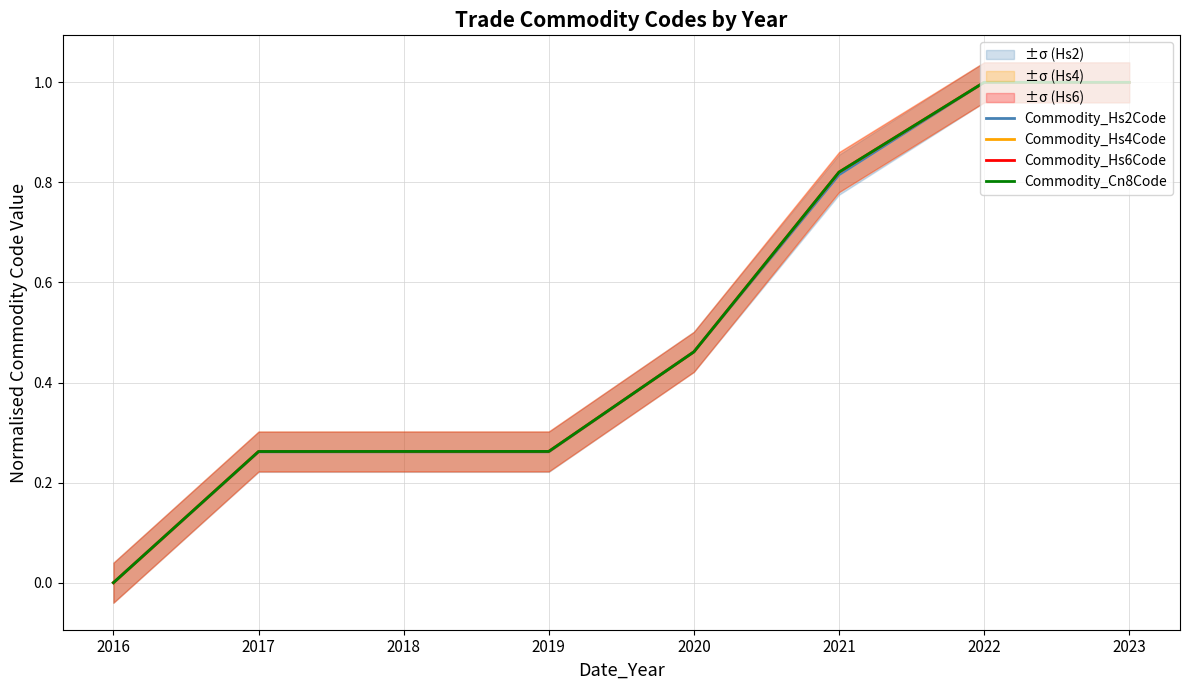

Which series has the largest total across all categories?

Commodity_Hs4Code